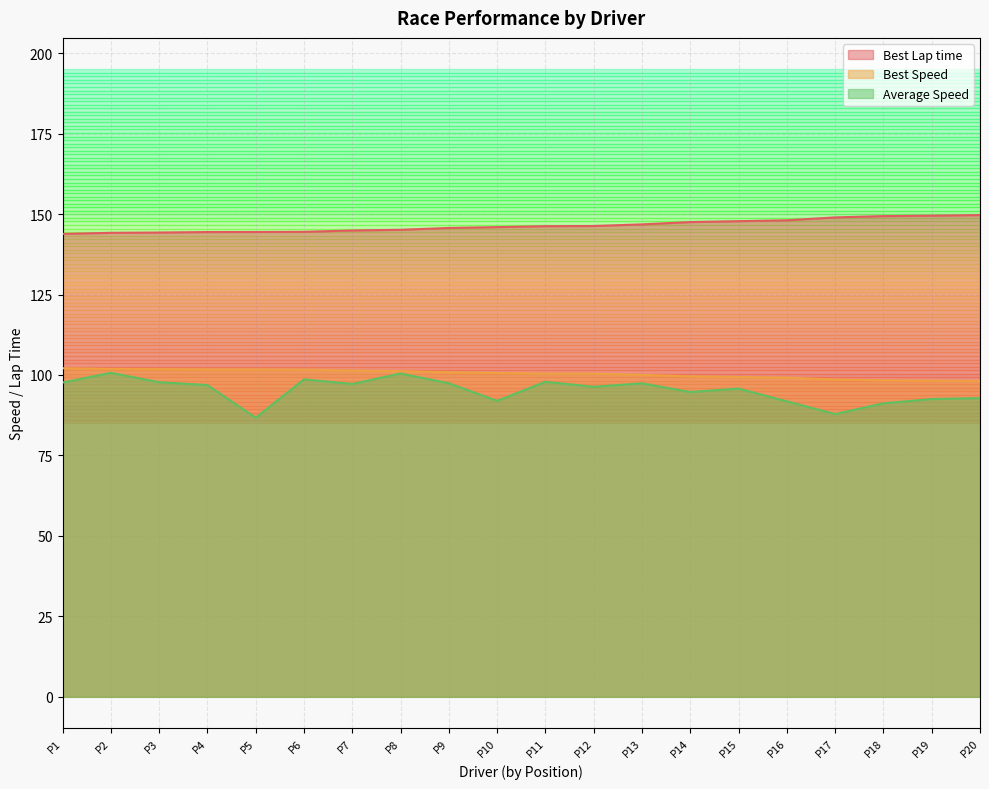

What are all the series names shown in the legend?

Best Lap time, Best Speed, Average Speed